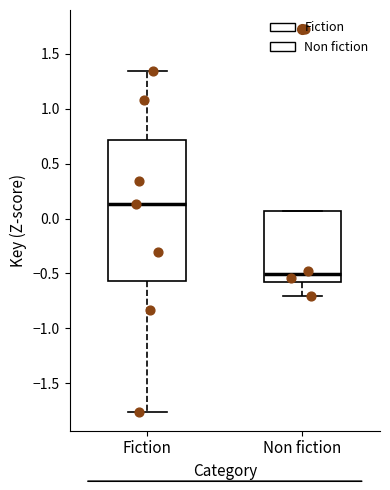

Comparing the boxes themselves (not the whiskers), which one is the tallest?

Fiction